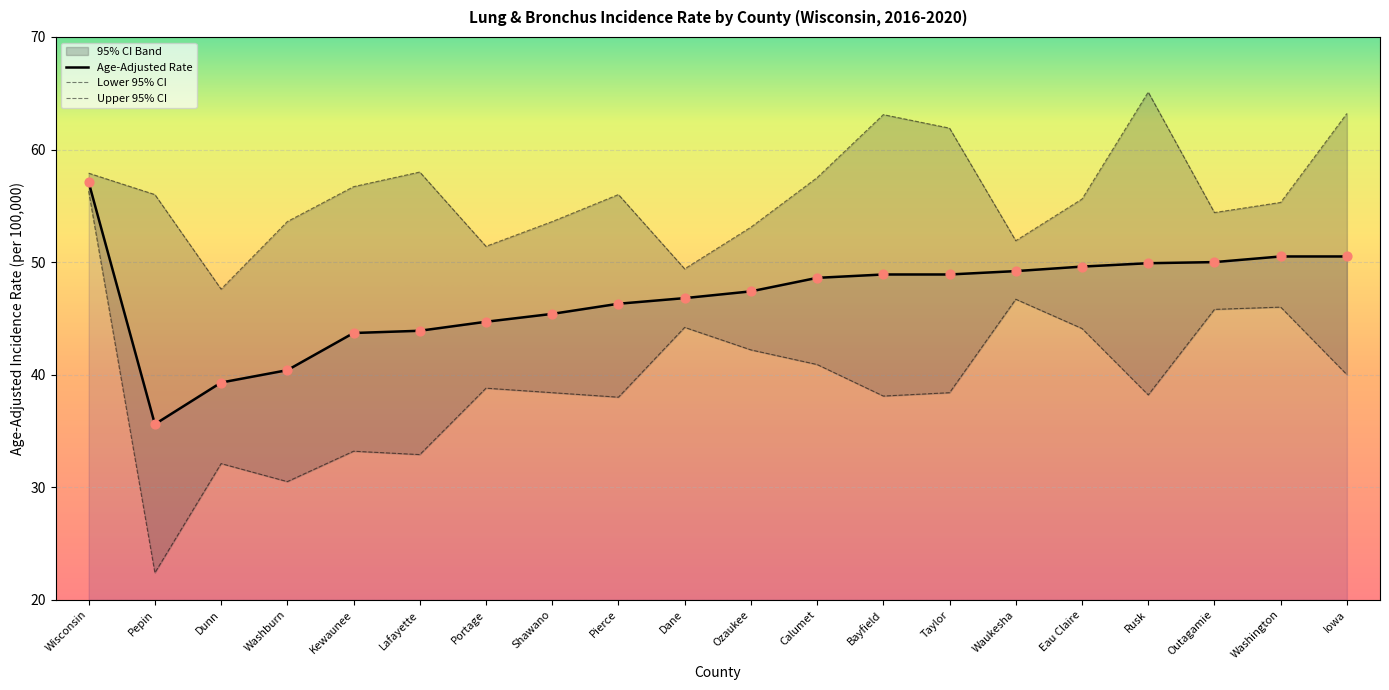

Which series has the largest Y range (max minus min)?

Lower 95% CI